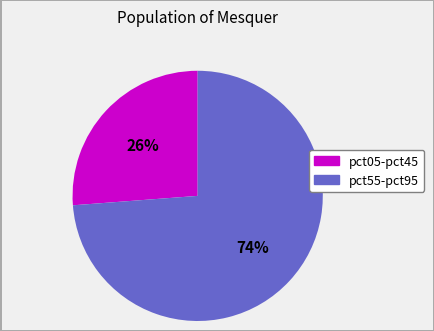

To the nearest percent, what is the average slice percentage?

50%